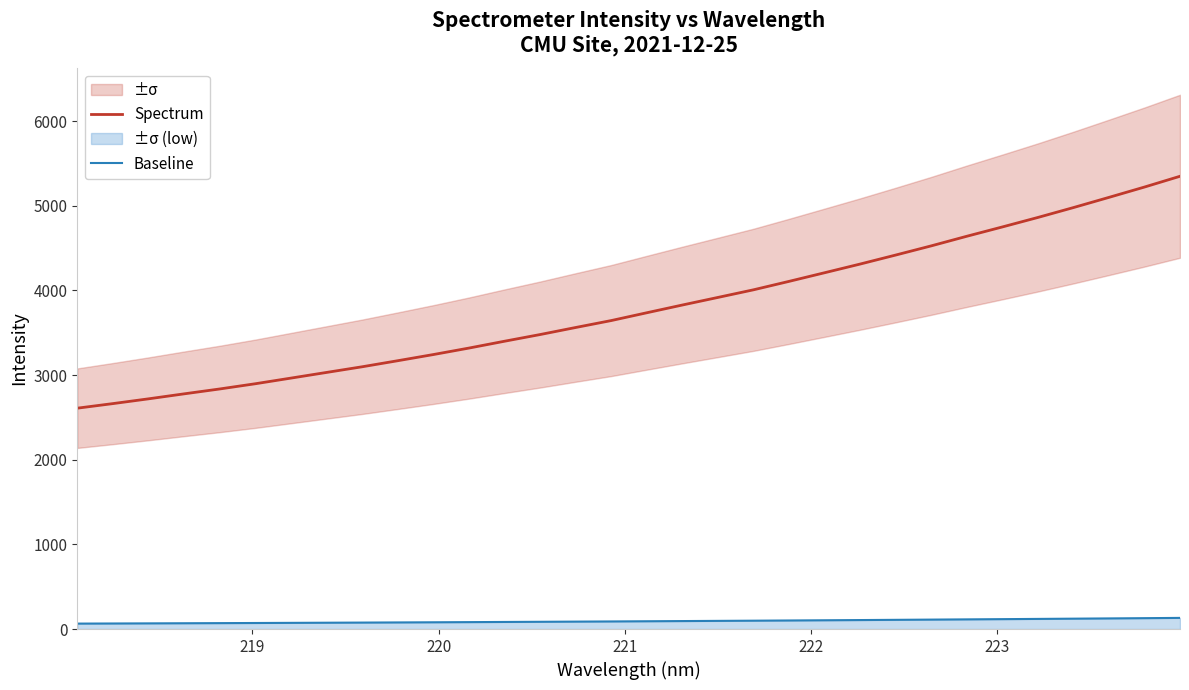

True or false: Baseline and Spectrum intersect in this chart.

False